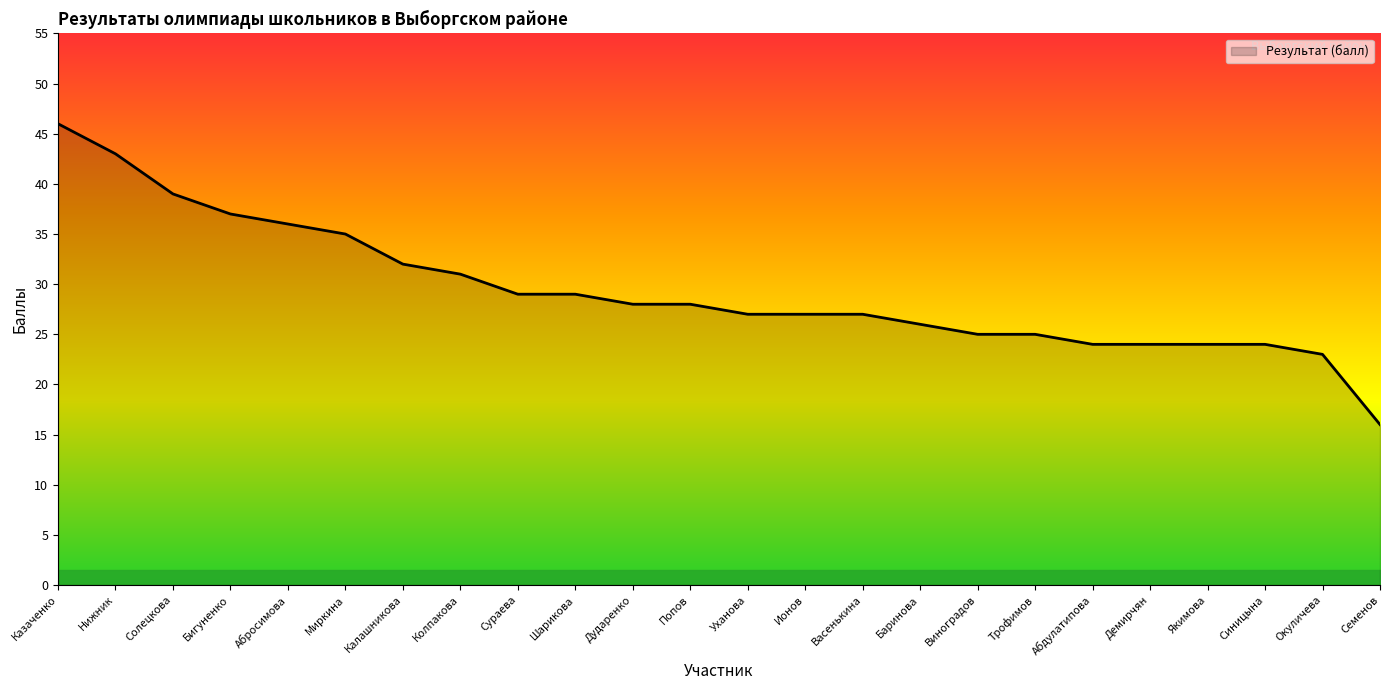

Does the chart have visible grid lines?

No